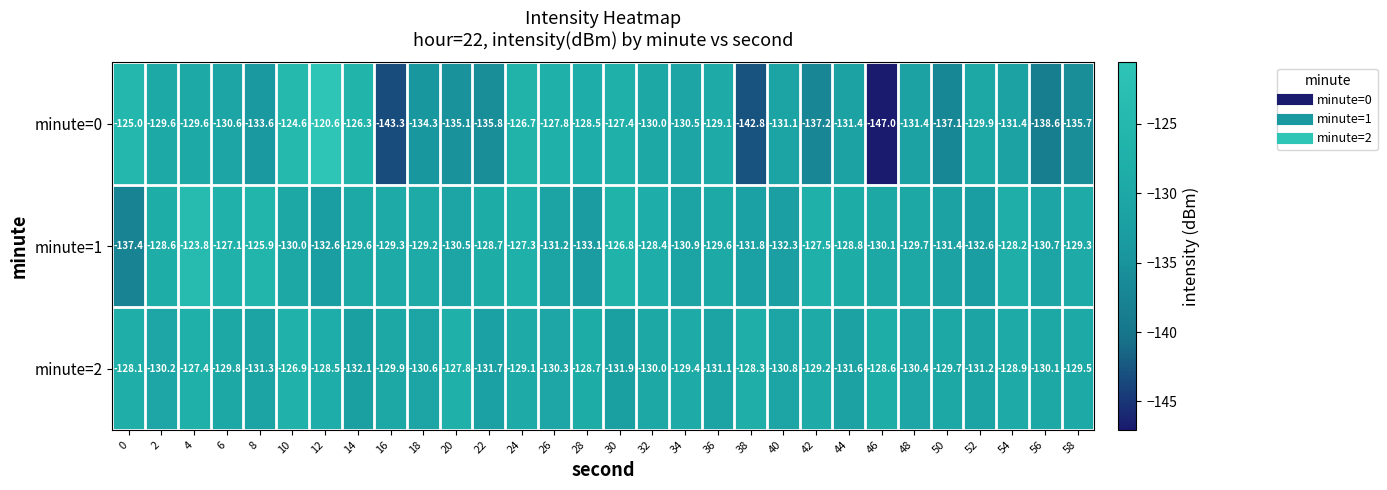

What is the maximum value shown in the chart?

-120.6